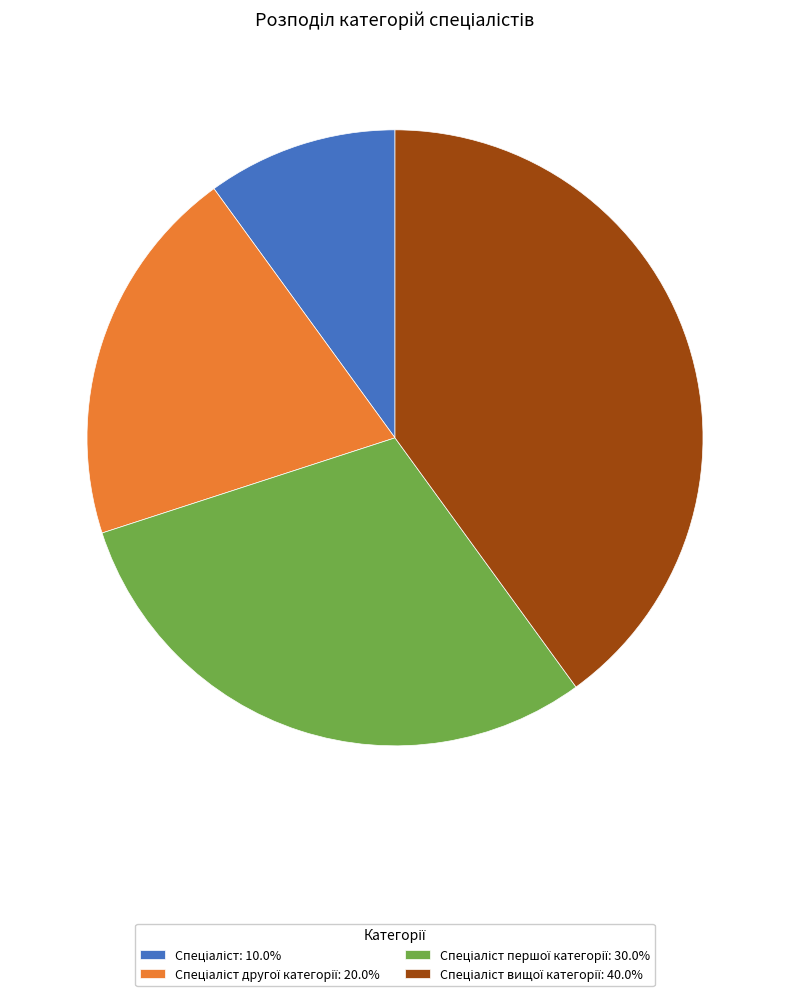

Does any single category account for the majority?

No